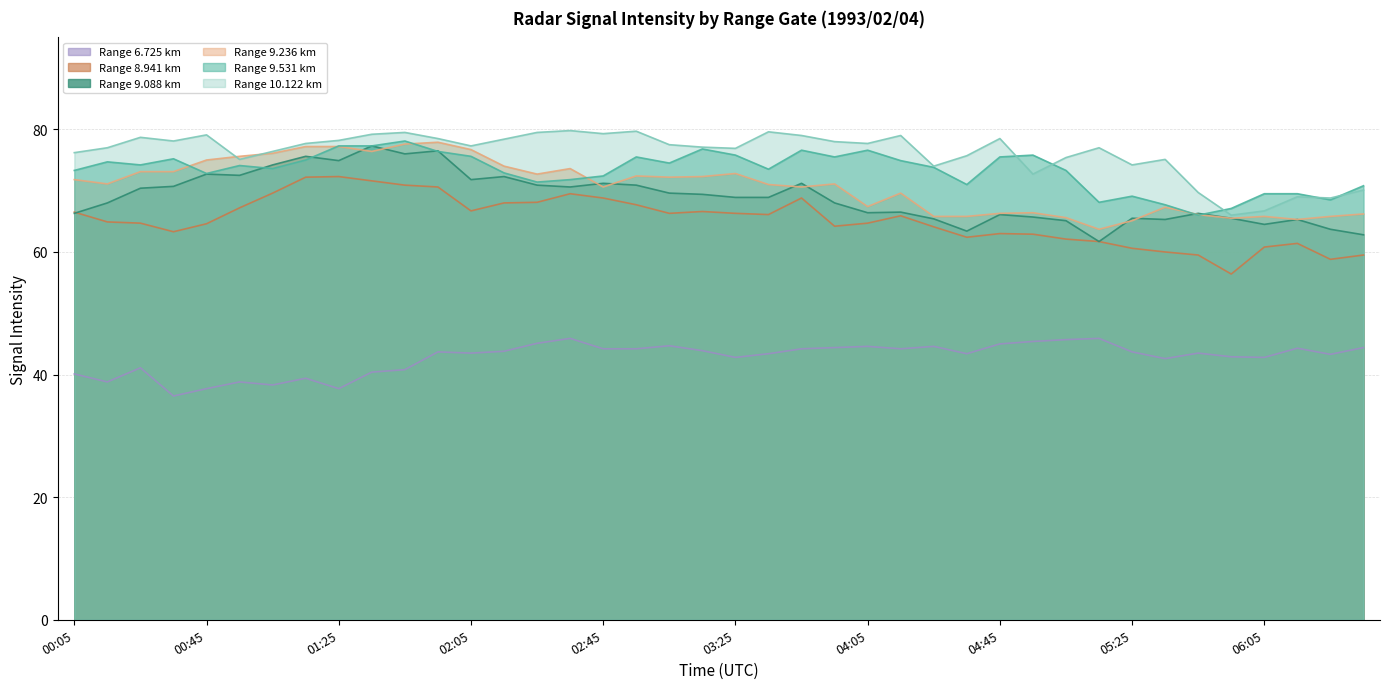

Which label corresponds to the largest value in the chart?

02:35